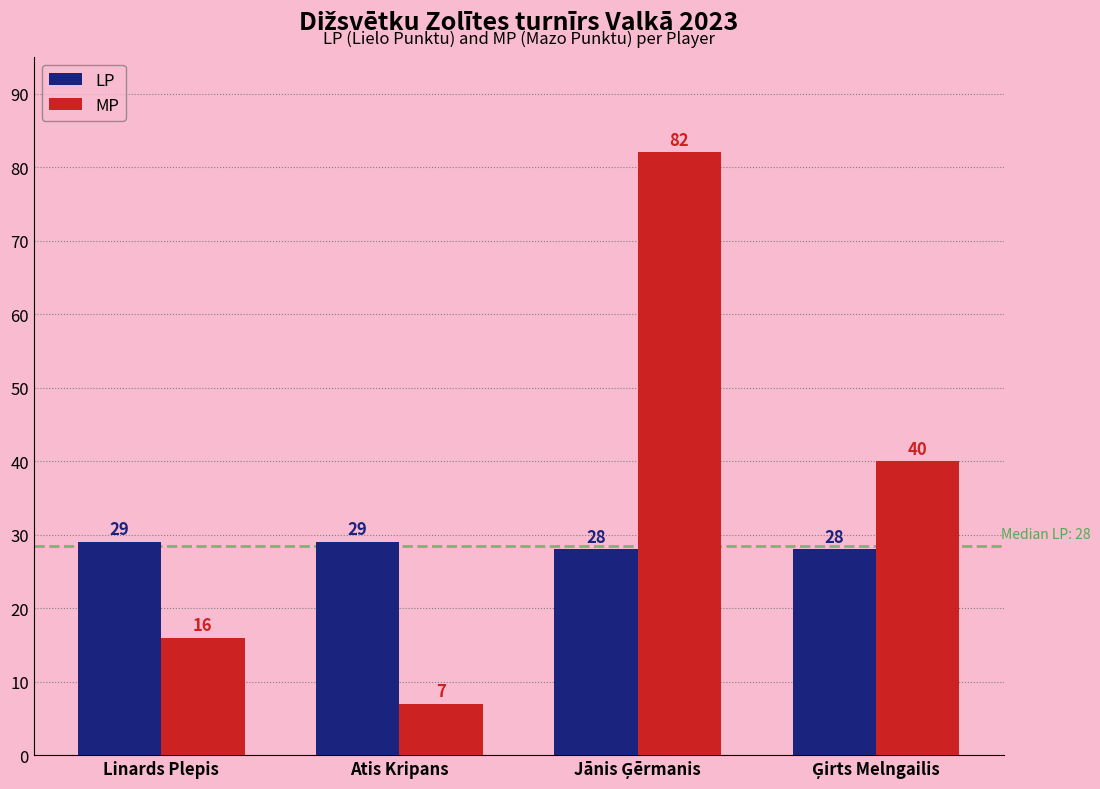

Reading right to left, list all the values displayed in this chart.

LP: 28	28	29	29
MP: 40	82	7	16